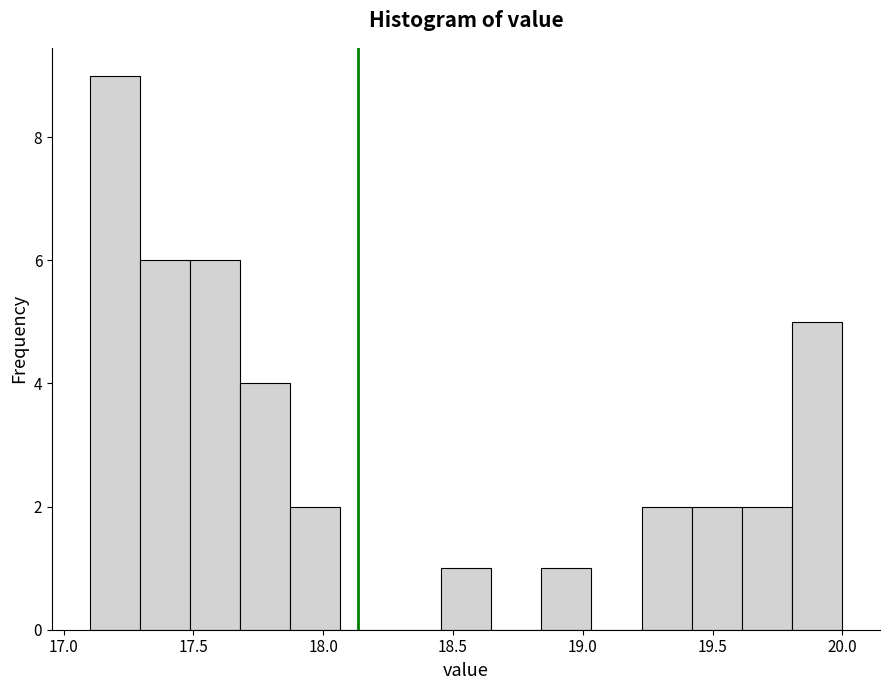

Around what value on the x-axis is the tallest bar? Give the approximate position of its centre, as read against the axis.

17.20